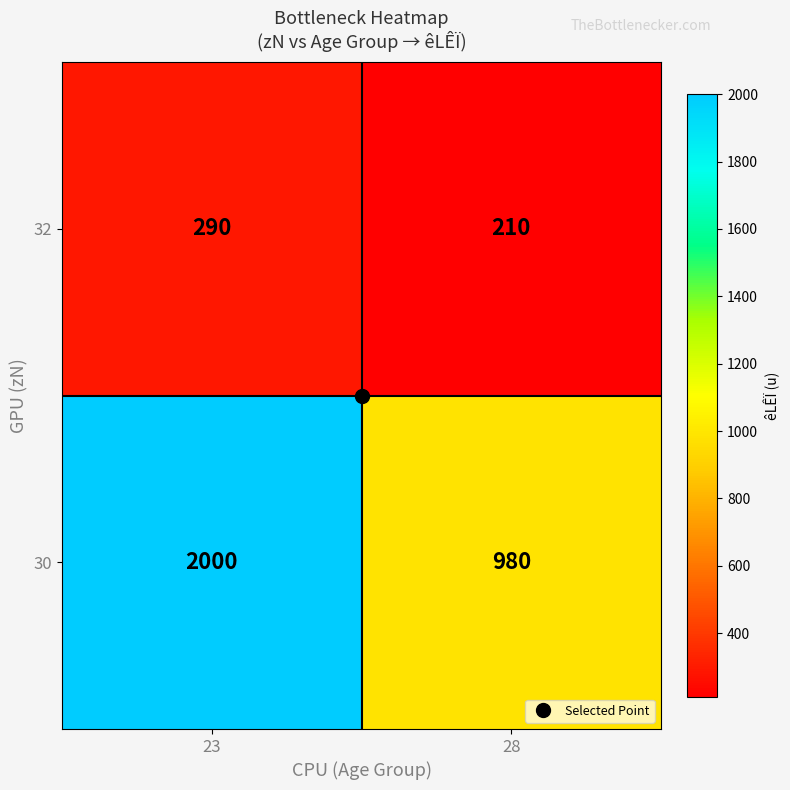

What is the total value across all series at 23?

2290